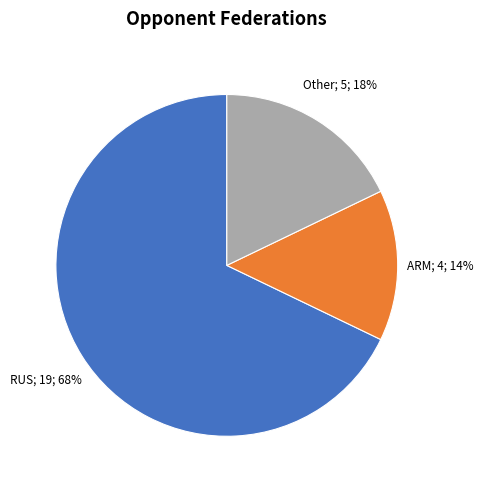

Is there any slice that represents more than half of the pie?

Yes